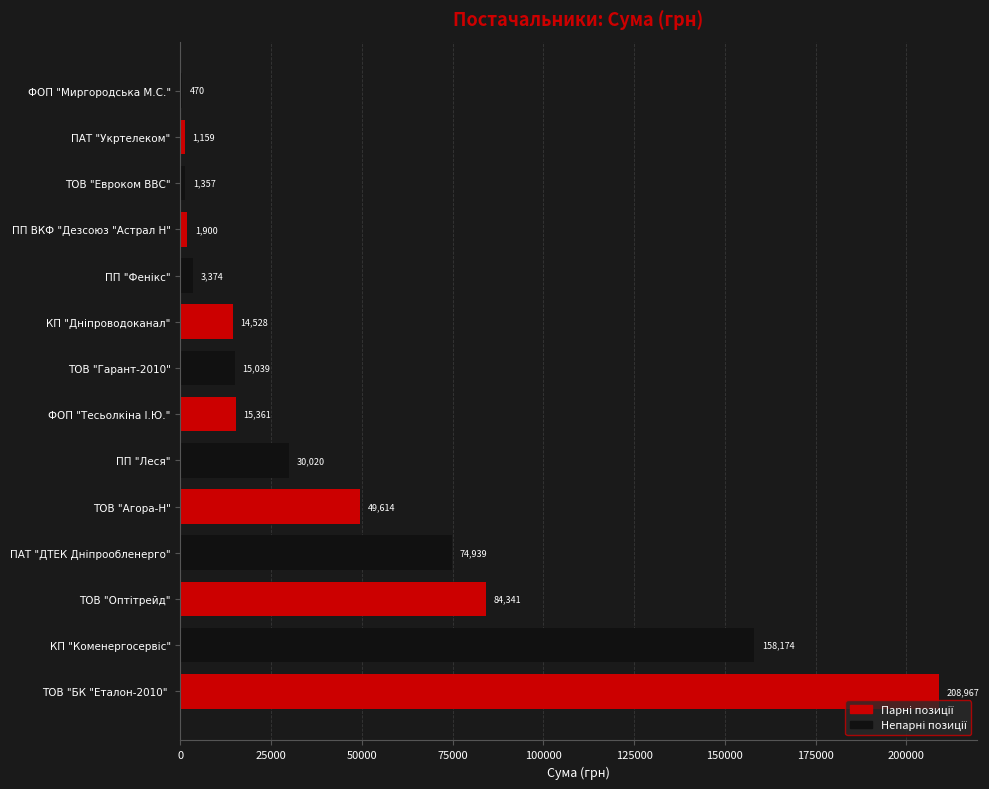

The chart shows a value of 4506.7 at ТОВ "Гарант-2010". True or false?

False